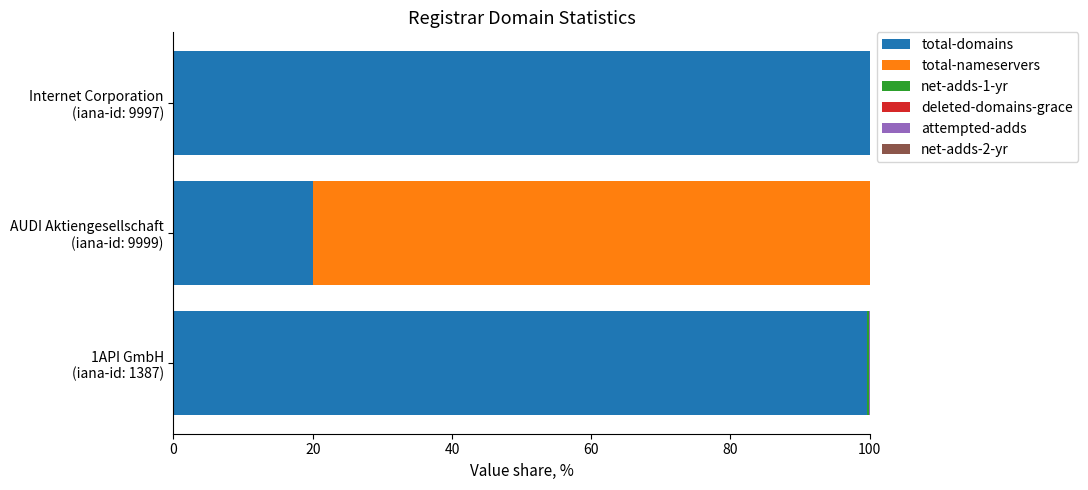

What is the highest value of the total-domains series?

100.0